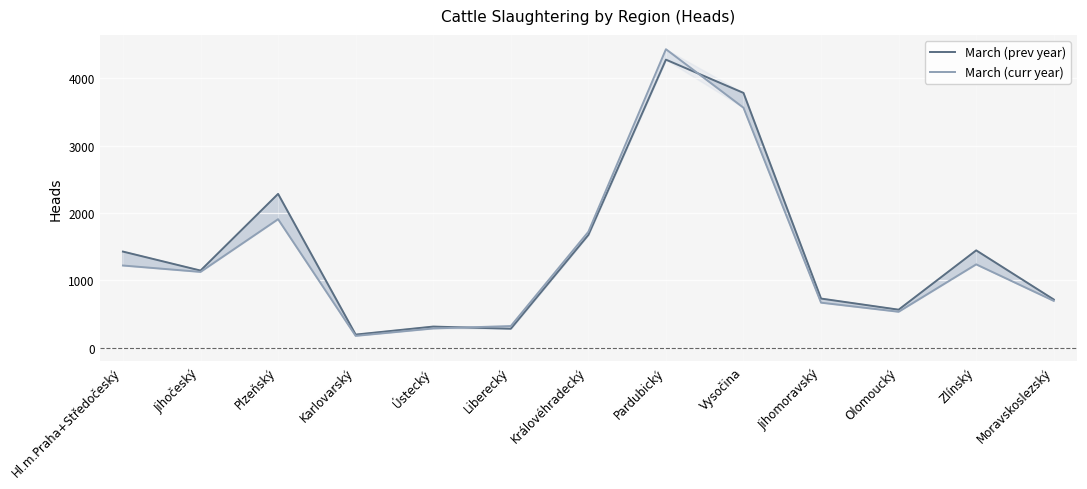

After their last crossing, which series has the higher values: March (prev year) or March (curr year)?

March (prev year)